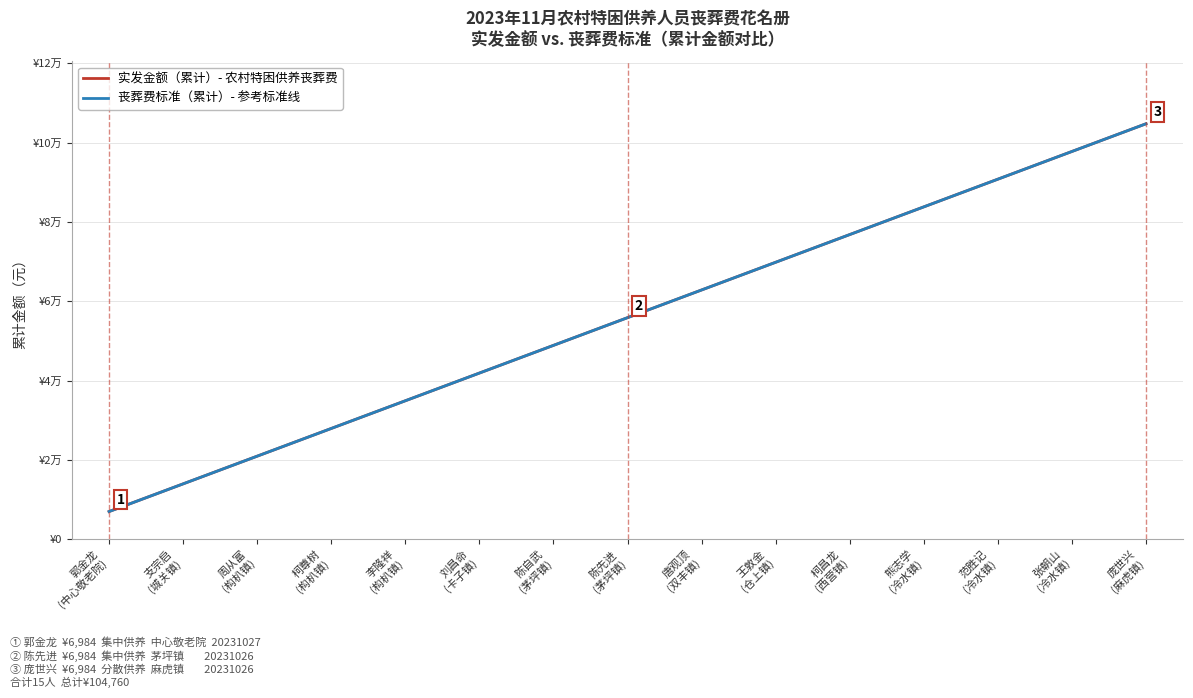

Does the chart have visible grid lines?

Yes